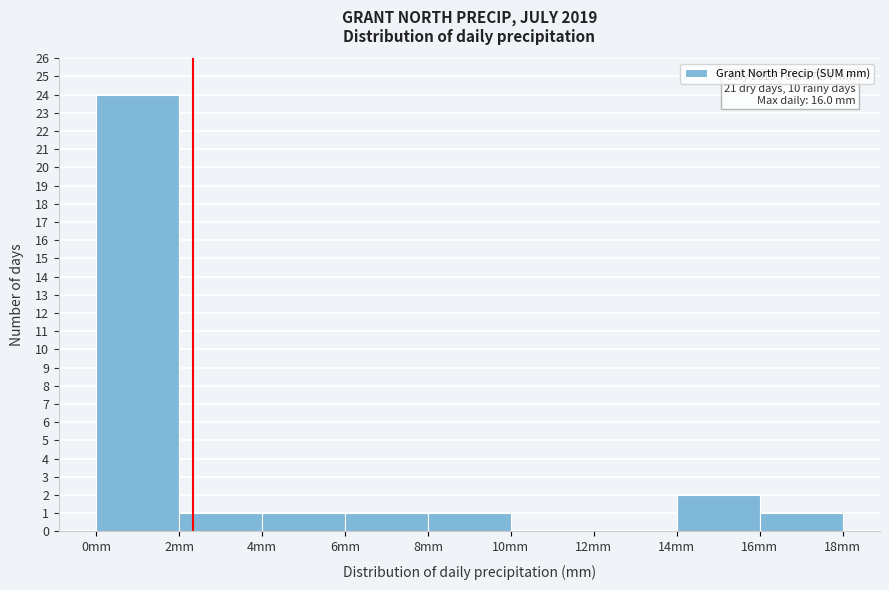

Which range on the x-axis has the tallest bar?

0 to 2